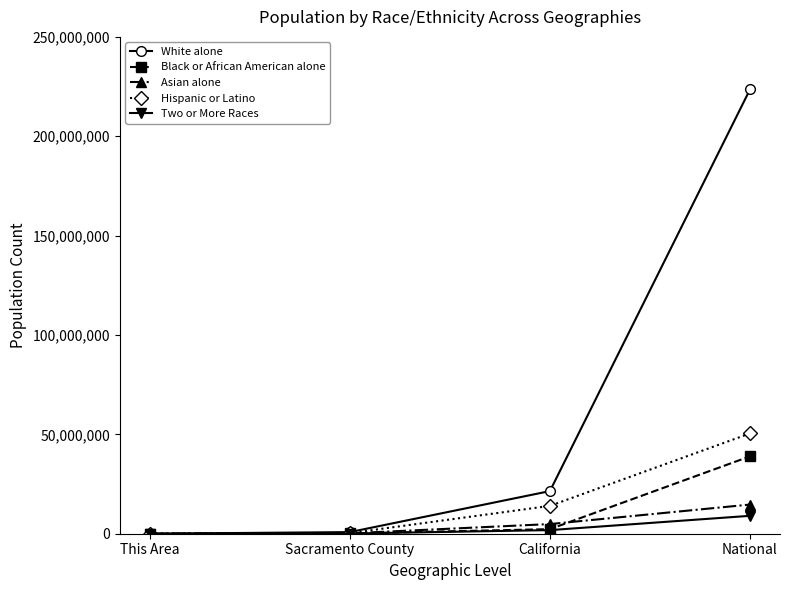

What is the average value of the Two or More Races series?

2729539